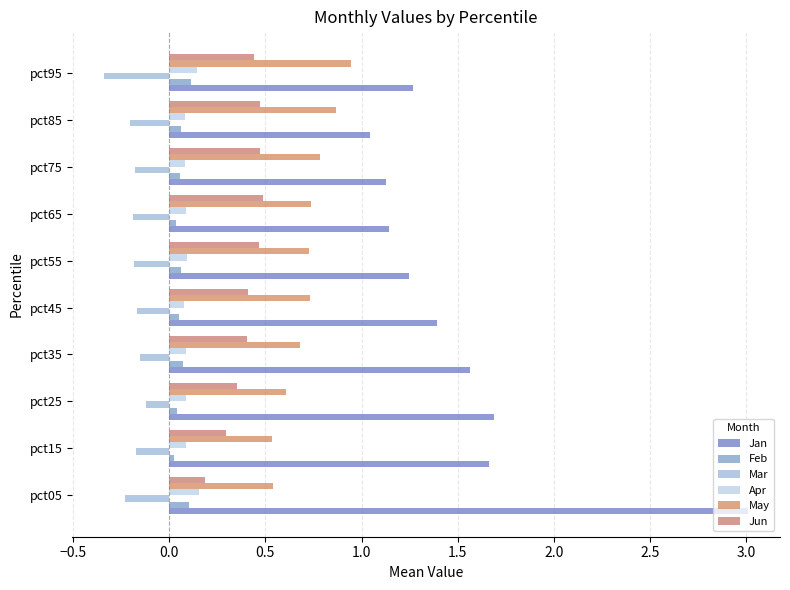

What is the lowest value of the Mar series?

-0.3